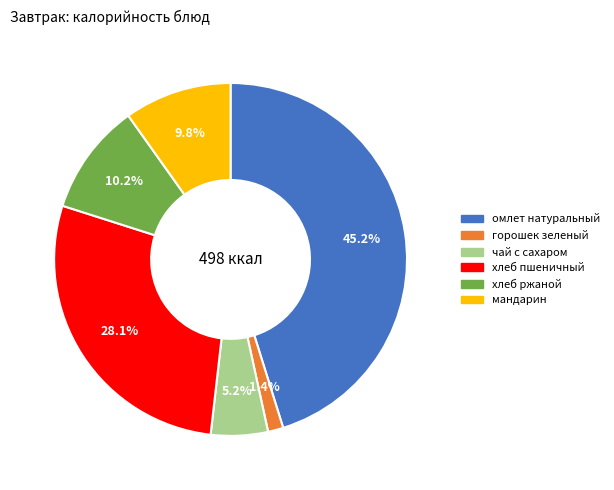

To the nearest percent, what is the combined percentage of омлет натуральный and чай с сахаром?

50%